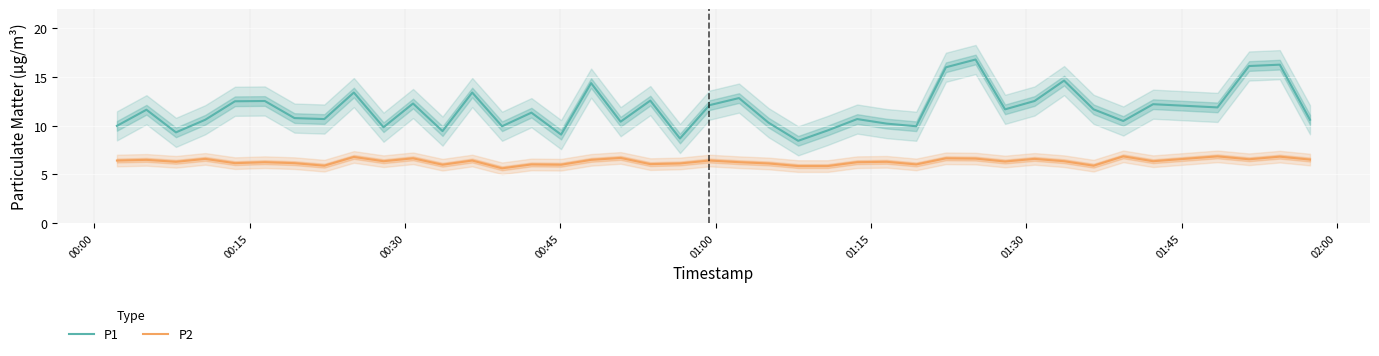

True or false: P1 and P2 cross at least once.

False